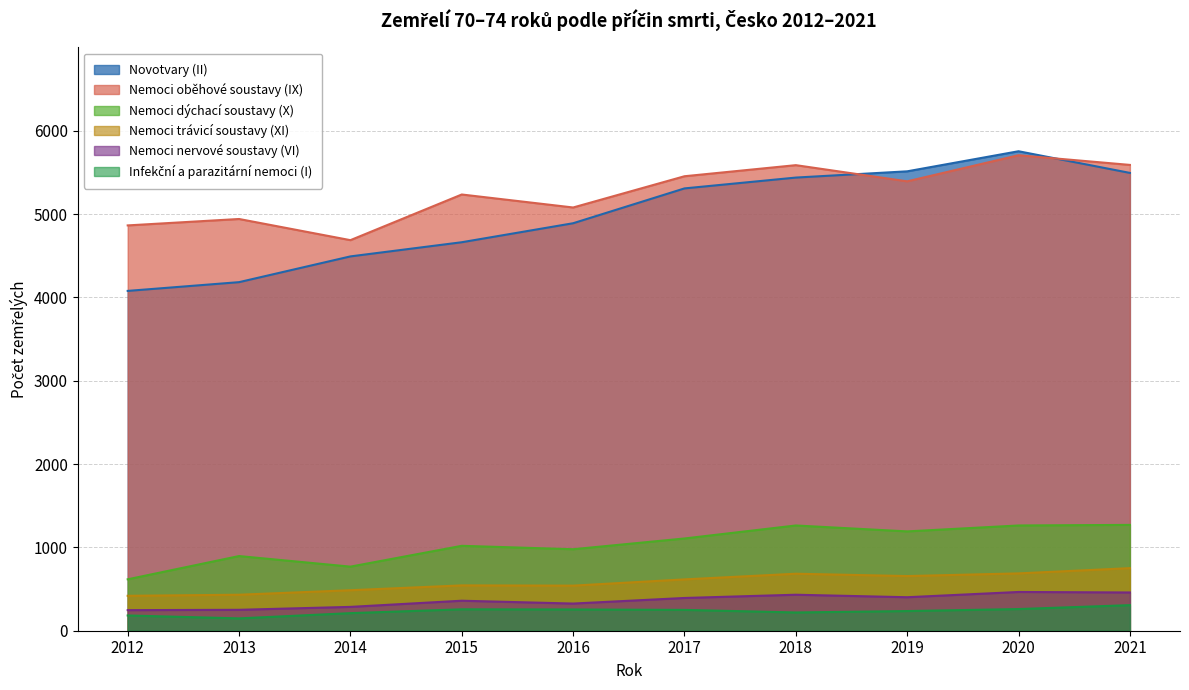

What is the sum of all Nemoci dýchací soustavy (X) values?

10374